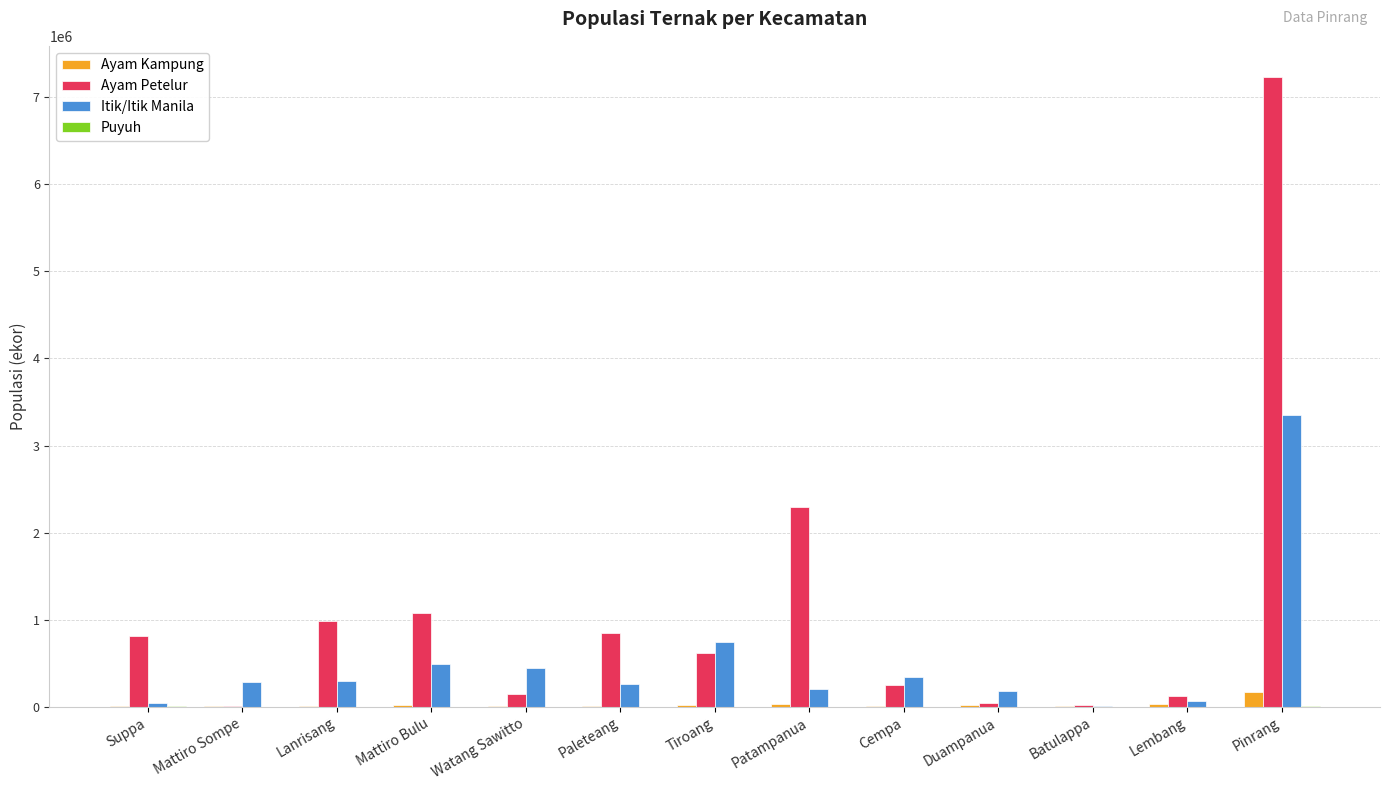

What is the sum of all Itik/Itik Manila values?

6705646.9